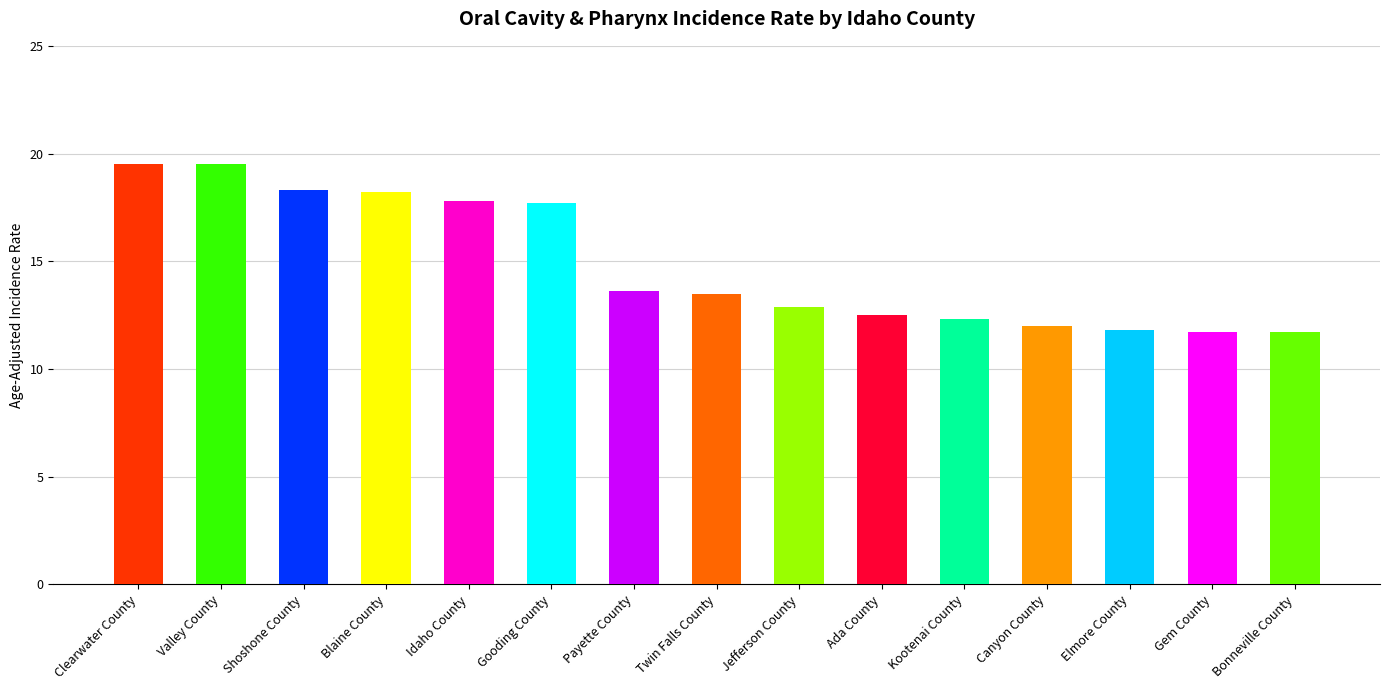

What is the label of the 7th bar from the right?

Jefferson County